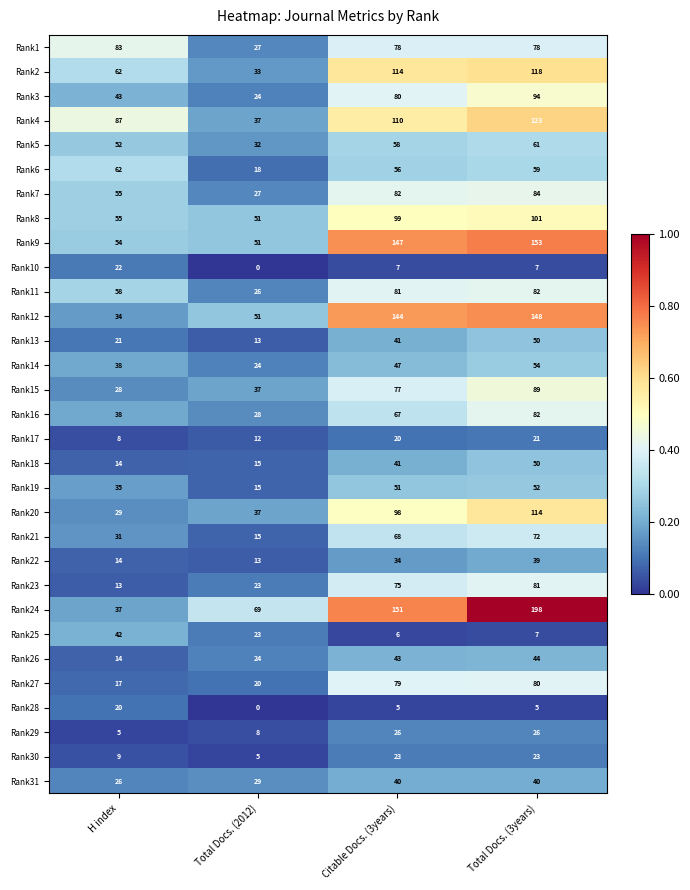

Which series has the largest range (max minus min)?

Rank24